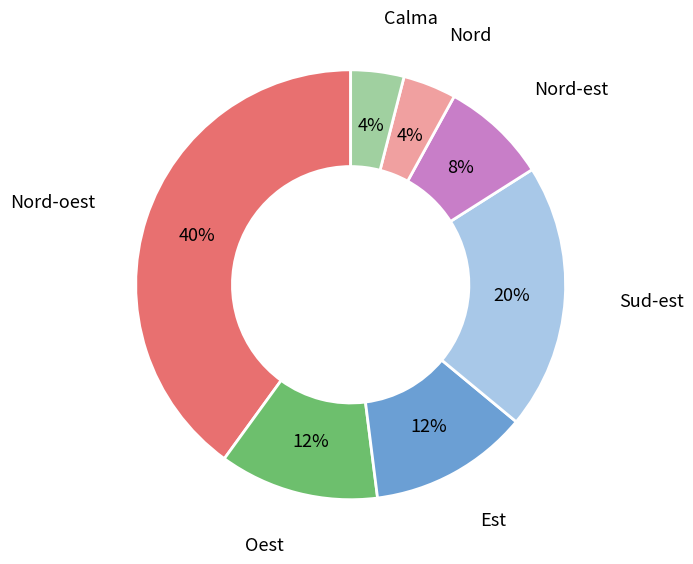

Which slice is the largest?

Nord-oest